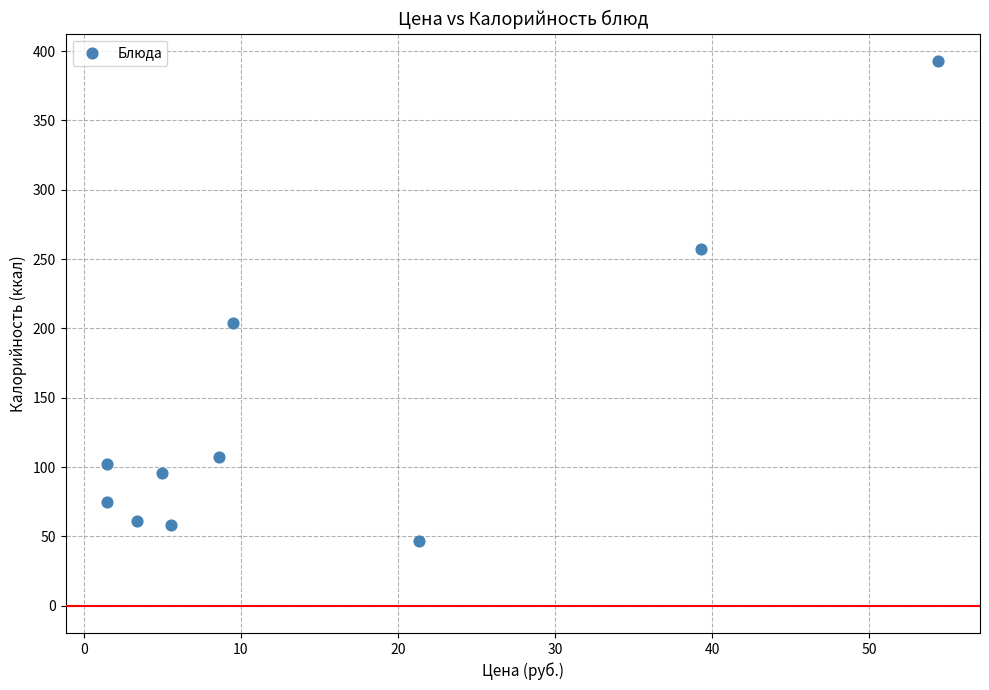

What Y value in the scatter plot is closest to 220?

204.0